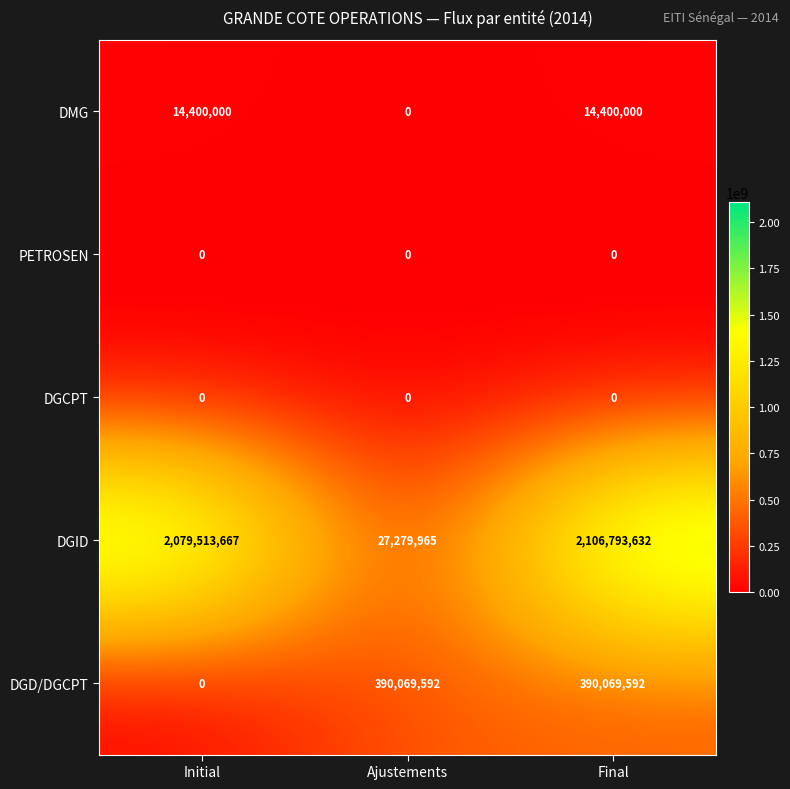

Reading right to left, what are all the values shown in this chart?

DMG: 14400000	0	14400000
PETROSEN: 0	0	0
DGCPT: 0	0	0
DGID: 2106793632	27279965	2079513667
DGD/DGCPT: 390069592	390069592	0